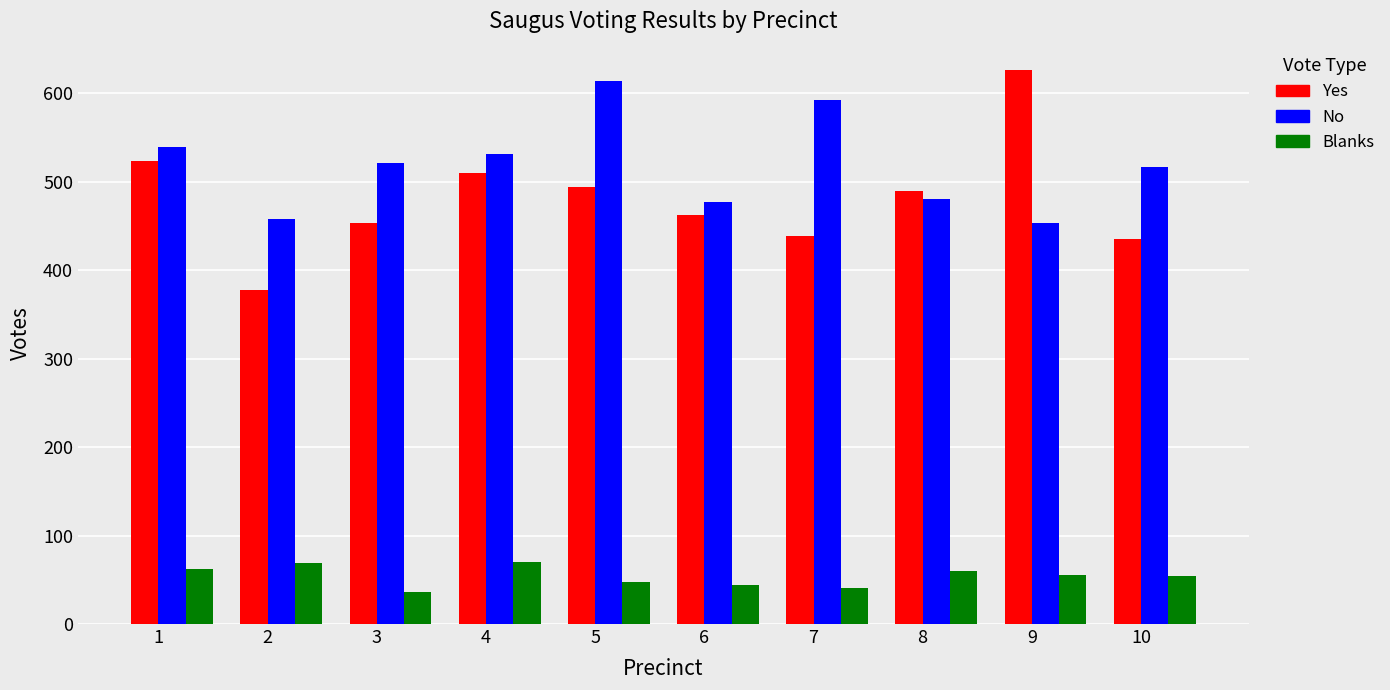

What is the maximum value for No?

614